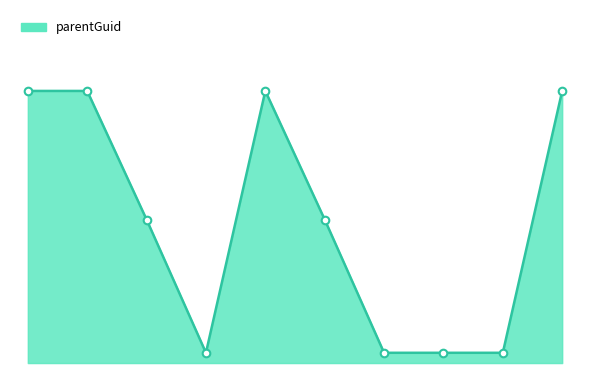

Is this an area chart (filled region under the line)?

Yes